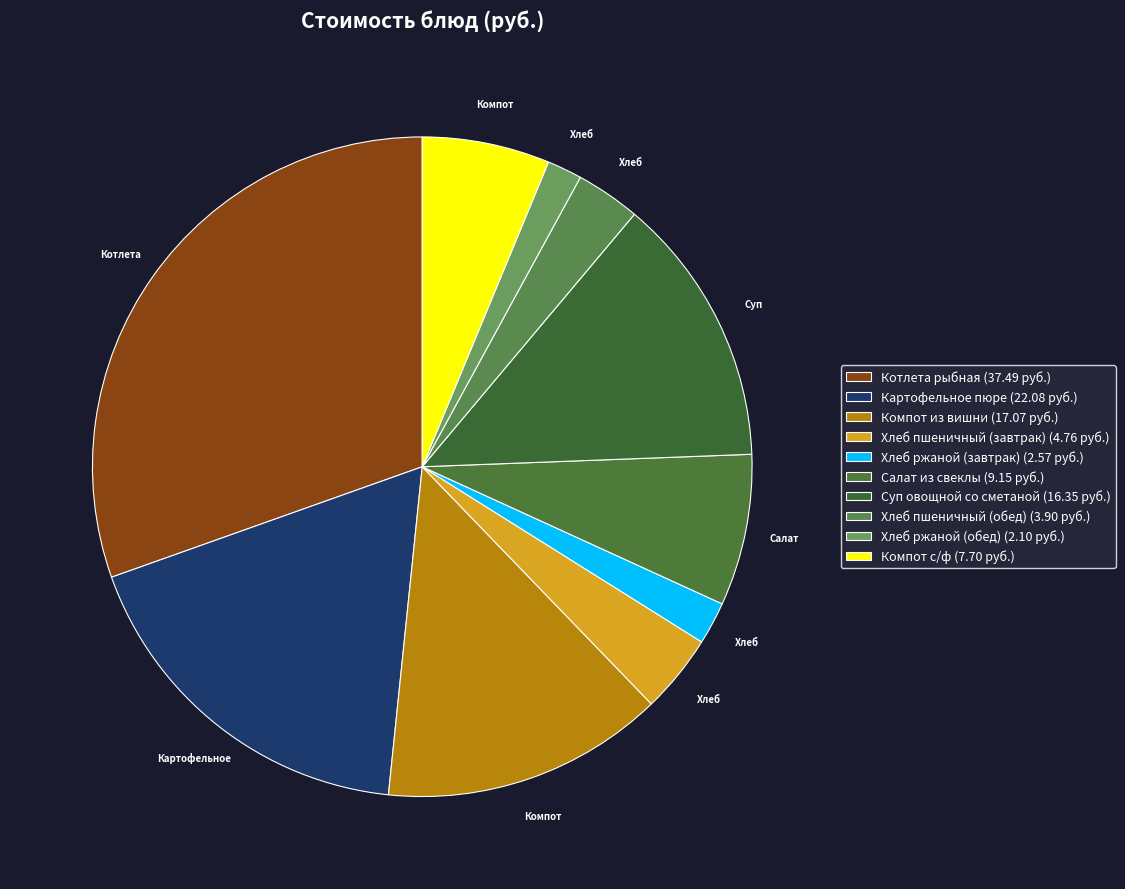

Is it true that Хлеб пшеничный (завтрак) is 16% of the pie?

False